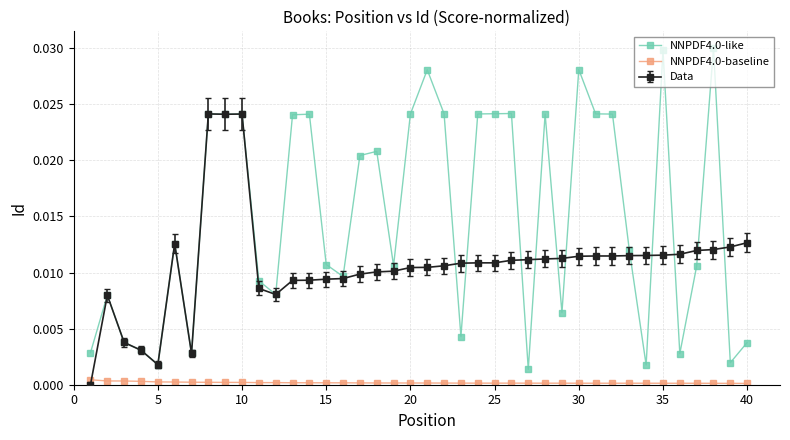

Which series has the largest range (max minus min)?

NNPDF4.0-like